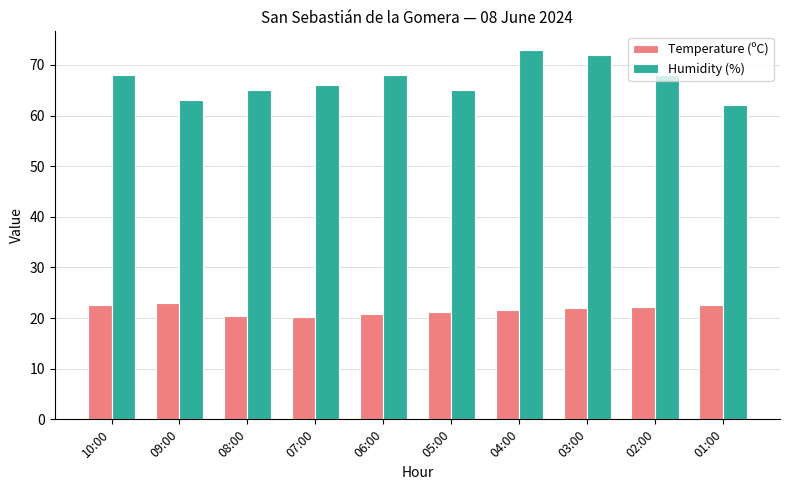

What is the value of the Temperature (ºC) bar at the 8th from the left?

21.9